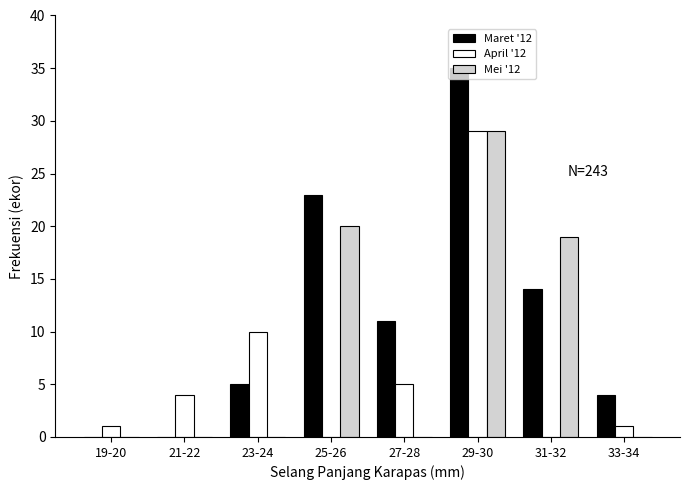

What is the sum of all Maret '12 values?

92